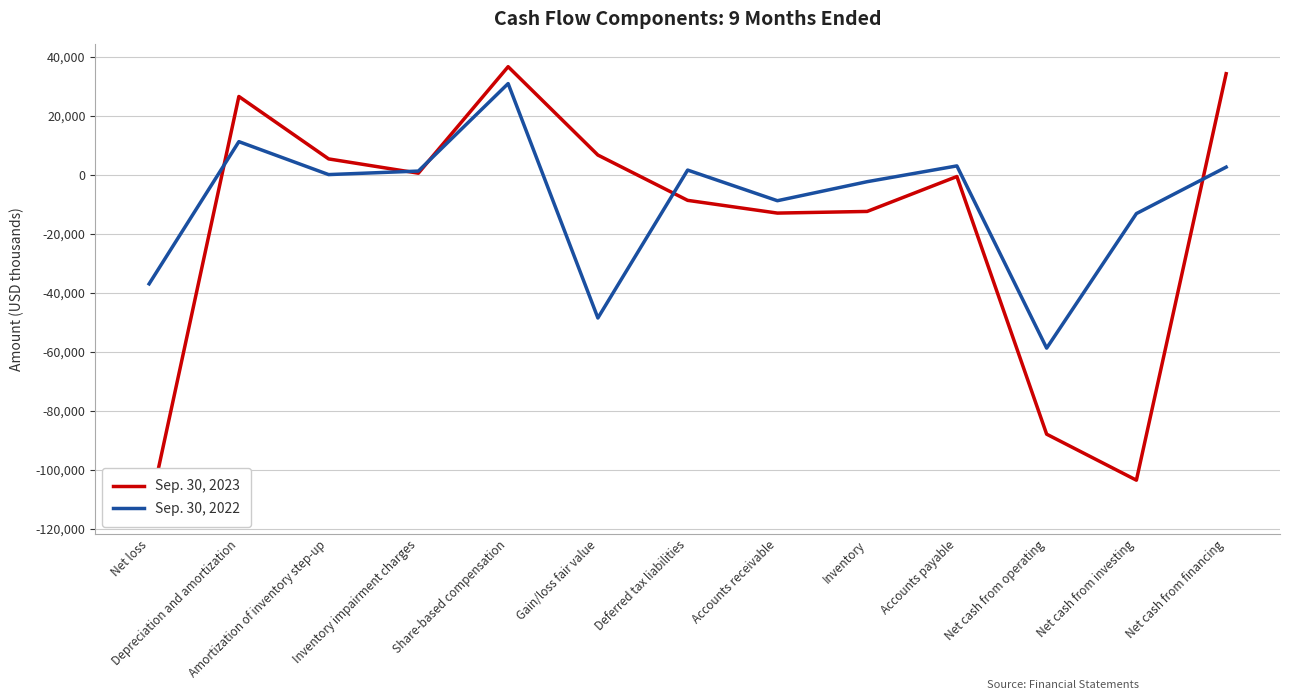

Which series has the largest total across all categories?

Sep. 30, 2022